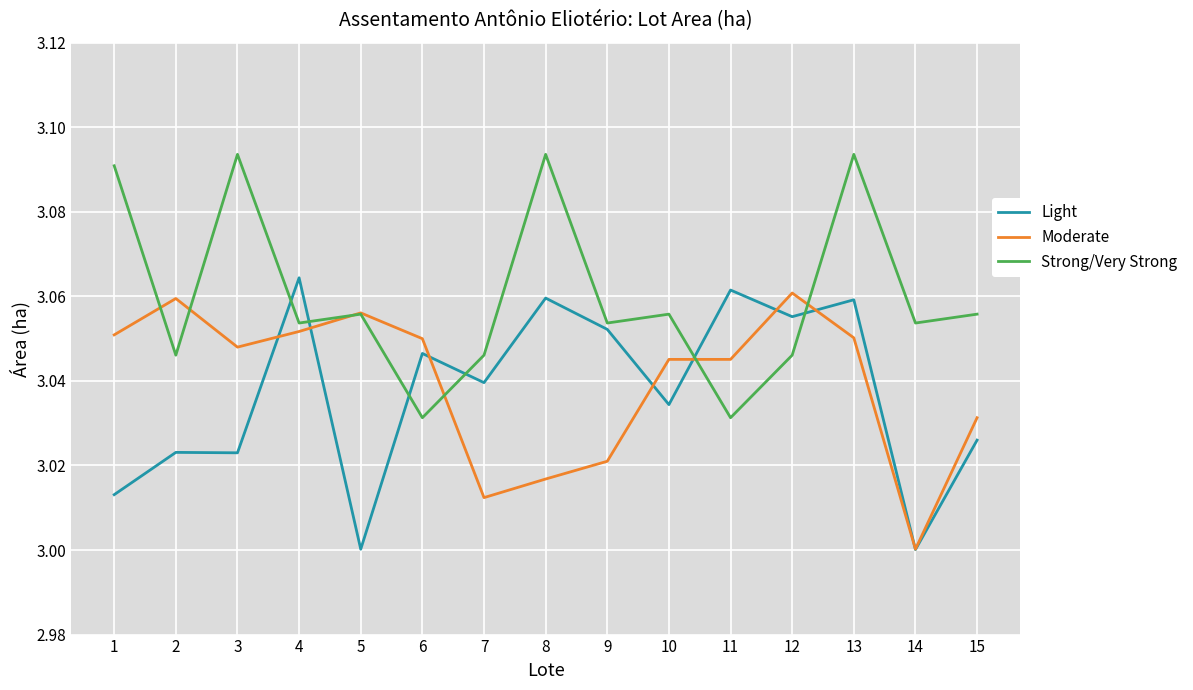

Where is the first local maximum for Strong/Very Strong?

3